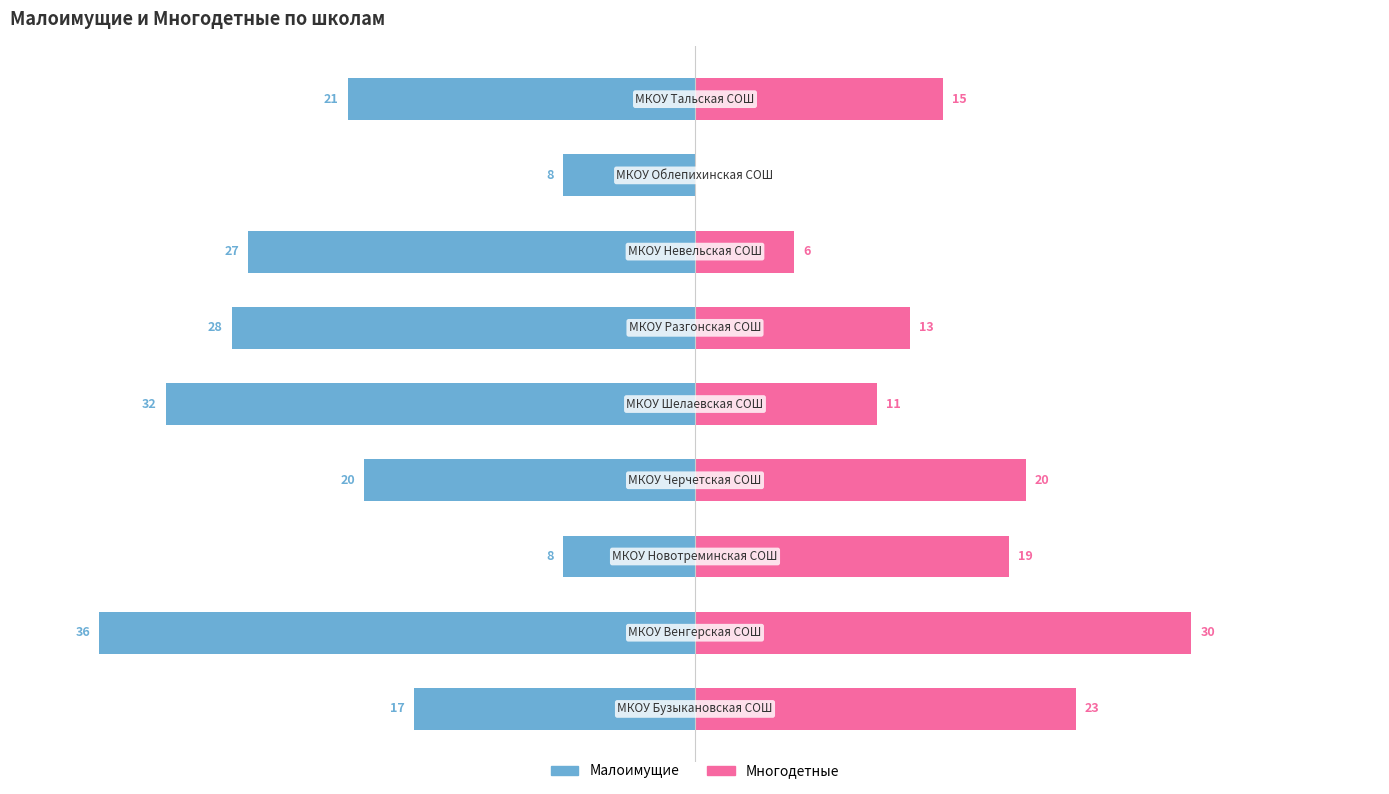

How many bars are there in total?

18